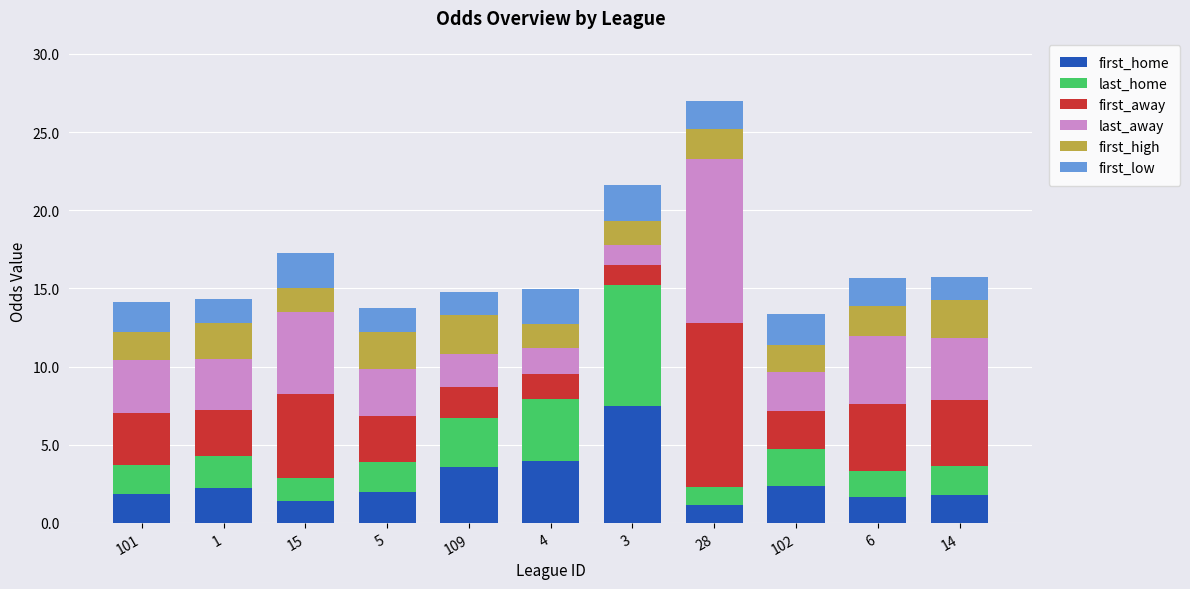

What is the total value across all series at 4?

15.0